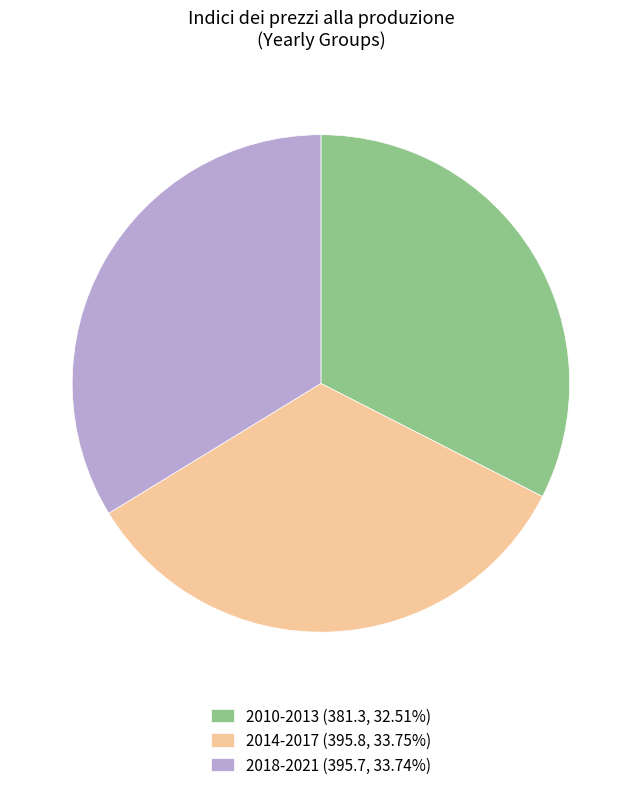

Count the number of slices in the pie.

3